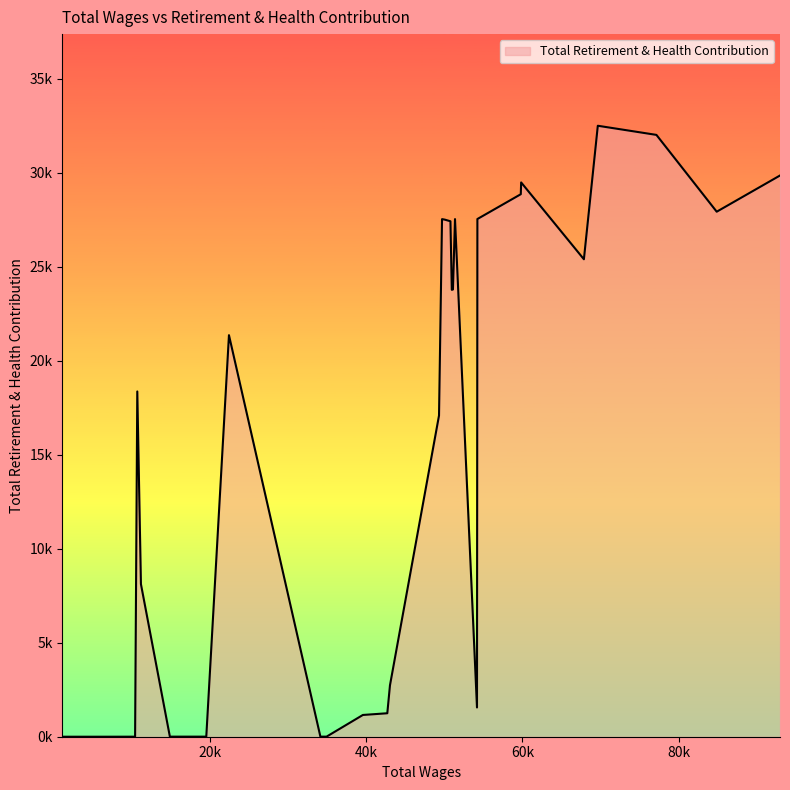

List the labels in order of value, smallest first.

31, 32, 33, 30, 19, 20, 22, 23, 24, 25, 26, 27, 18, 17, 8, 16, 28, 15, 29, 21, 11, 10, 4, 12, 13, 14, 9, 7, 1, 6, 5, 0, 2, 3